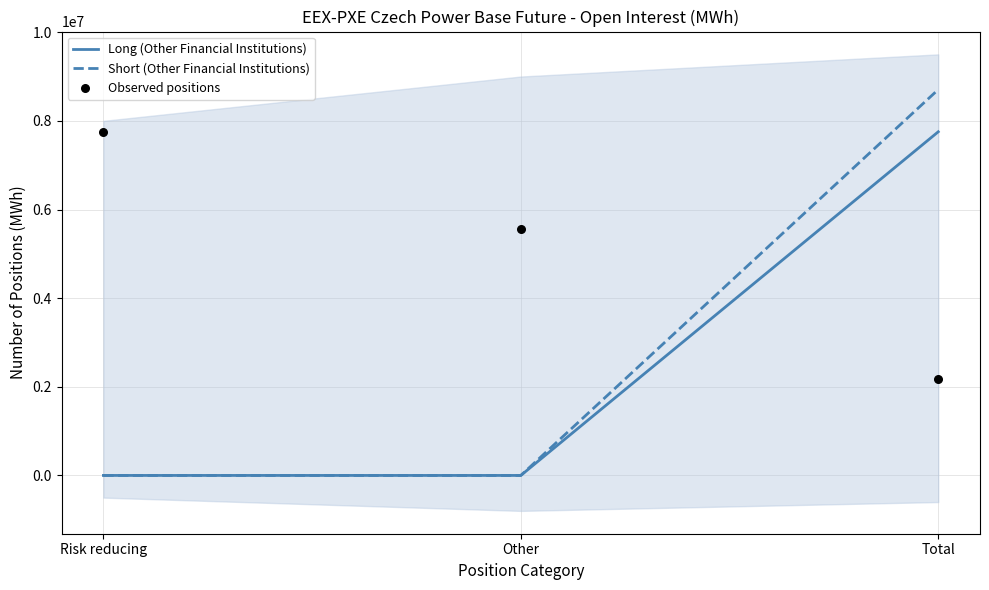

Which series contains the highest Y value?

Short (Other Financial Institutions)